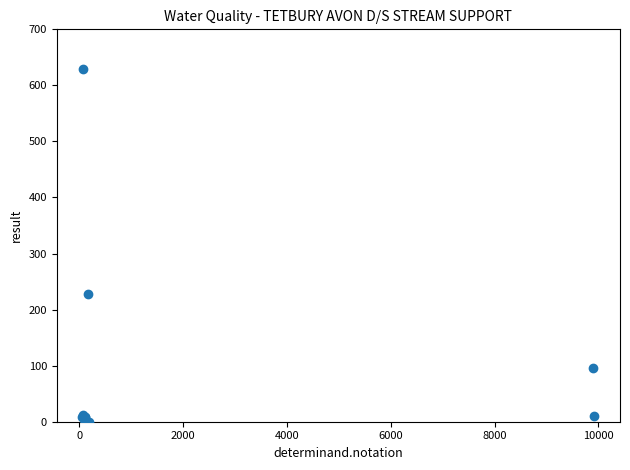

What Y value in the scatter plot is closest to 315?

227.0